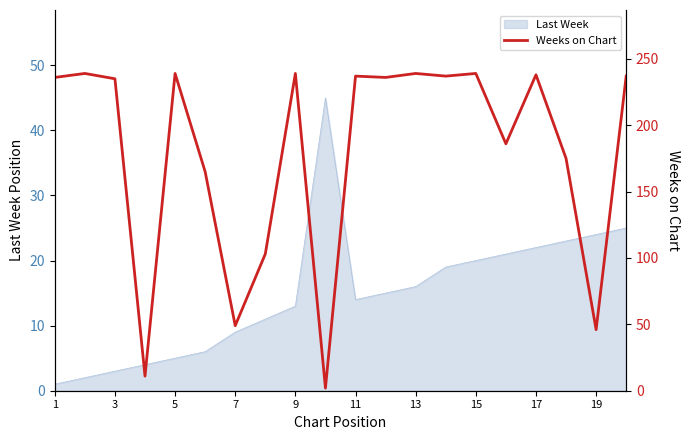

What is the highest value of the Last Week series?

45